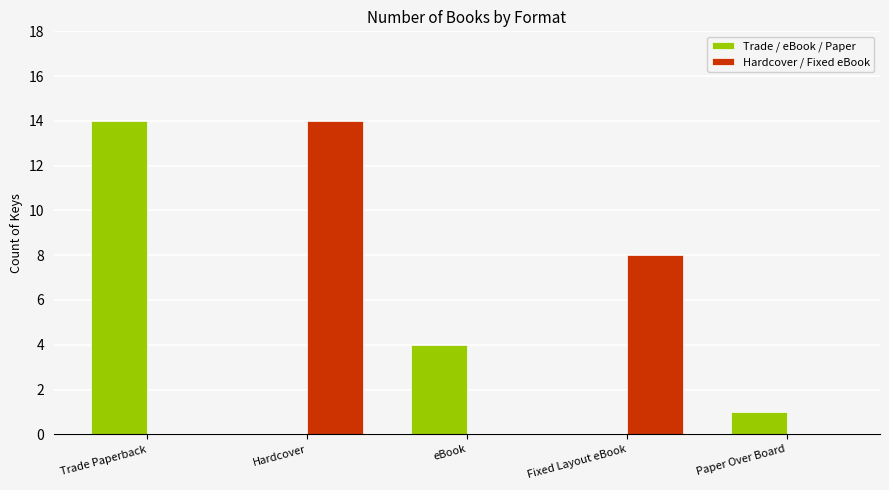

True or false: Hardcover / Fixed eBook has a value of 14 at Hardcover.

True